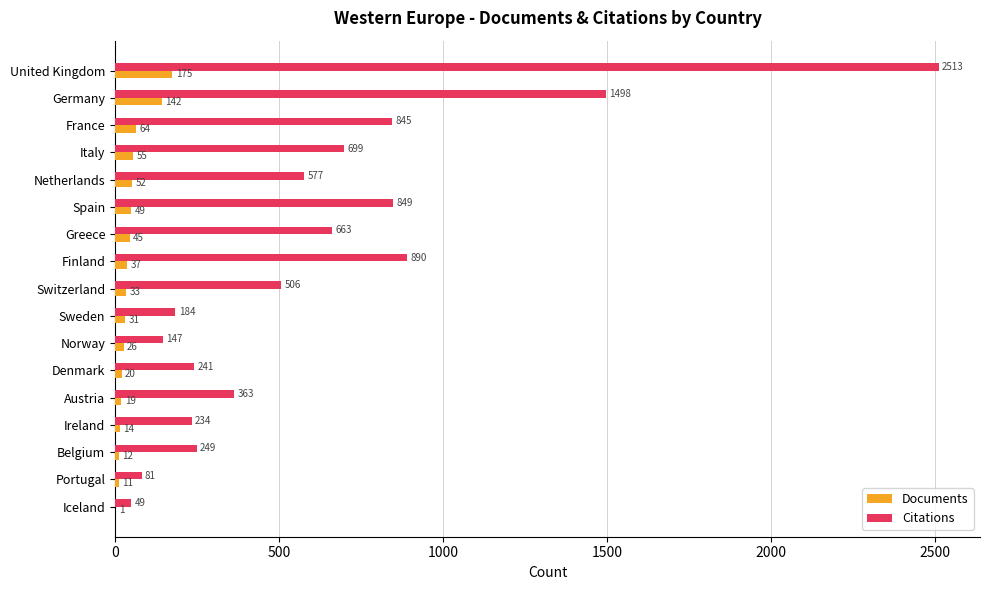

The value of Documents at Norway is 26. True or false?

True